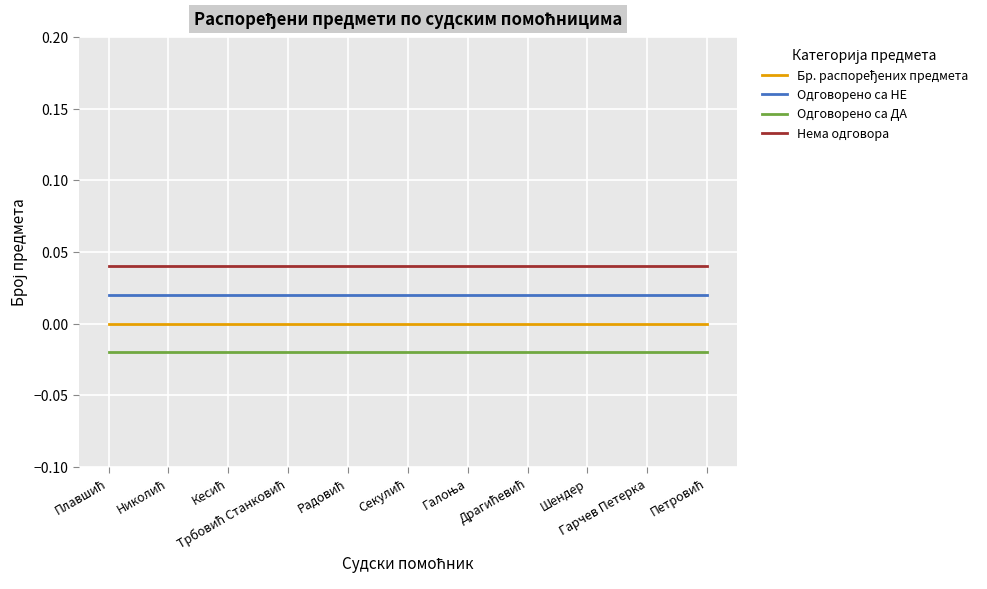

True or false: Одговорено са НЕ and Нема одговора cross at least once.

False